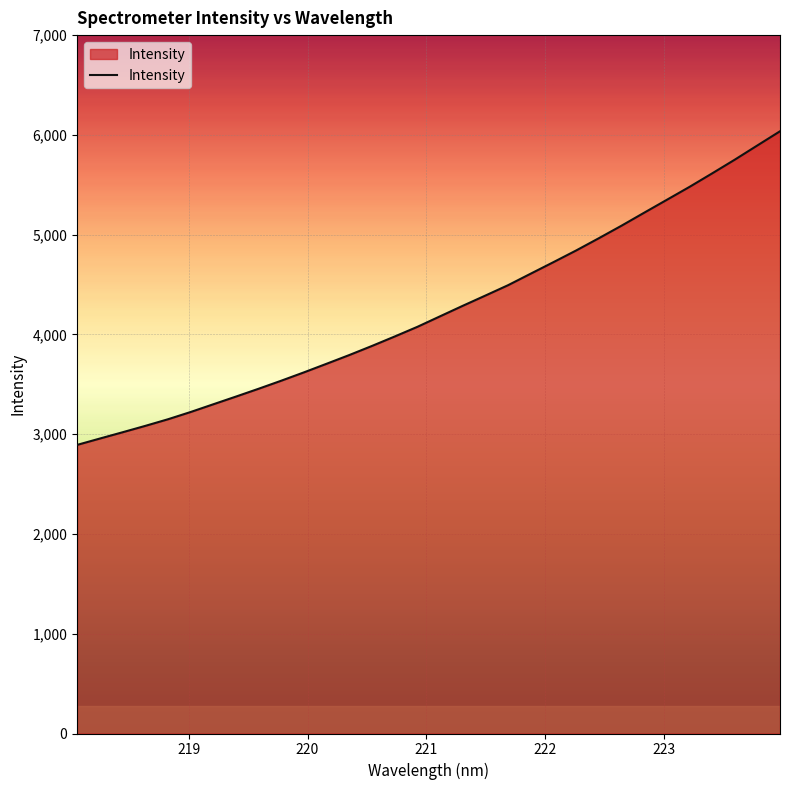

What is the difference between the maximum and minimum values?

3143.4